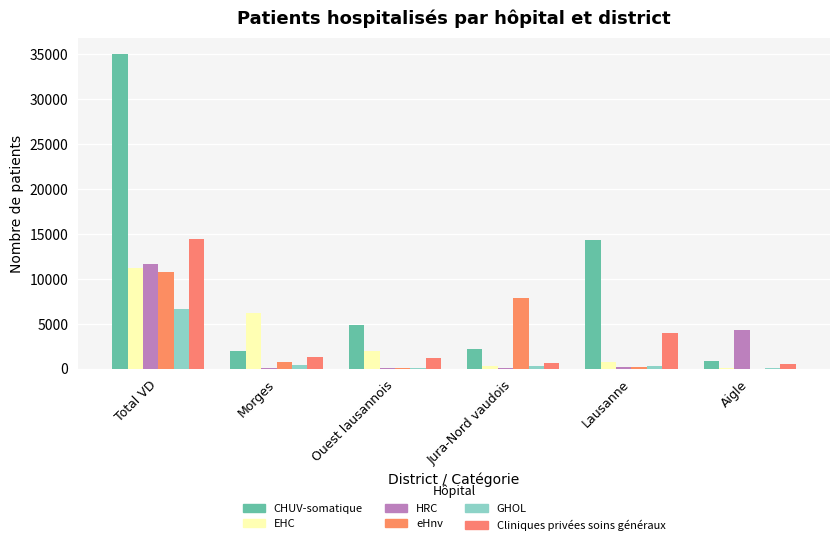

Which category has the highest value across all series?

Total VD